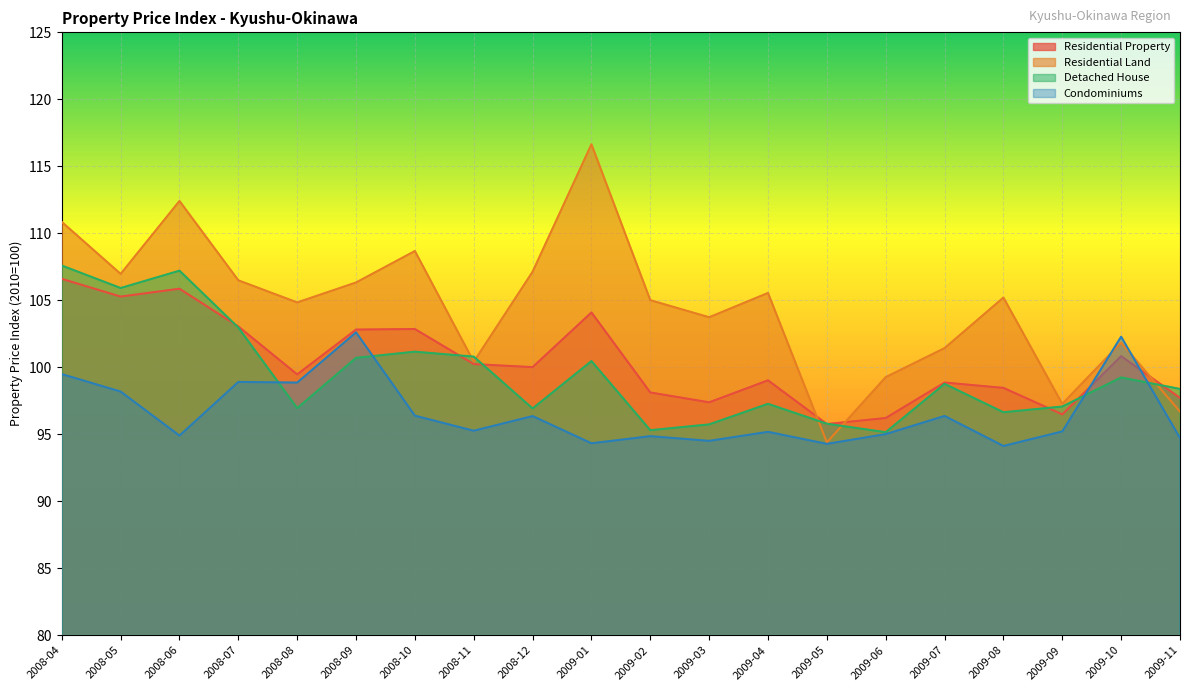

Between 2008-04 and 2009-11, which series saw the biggest shift?

Residential Land